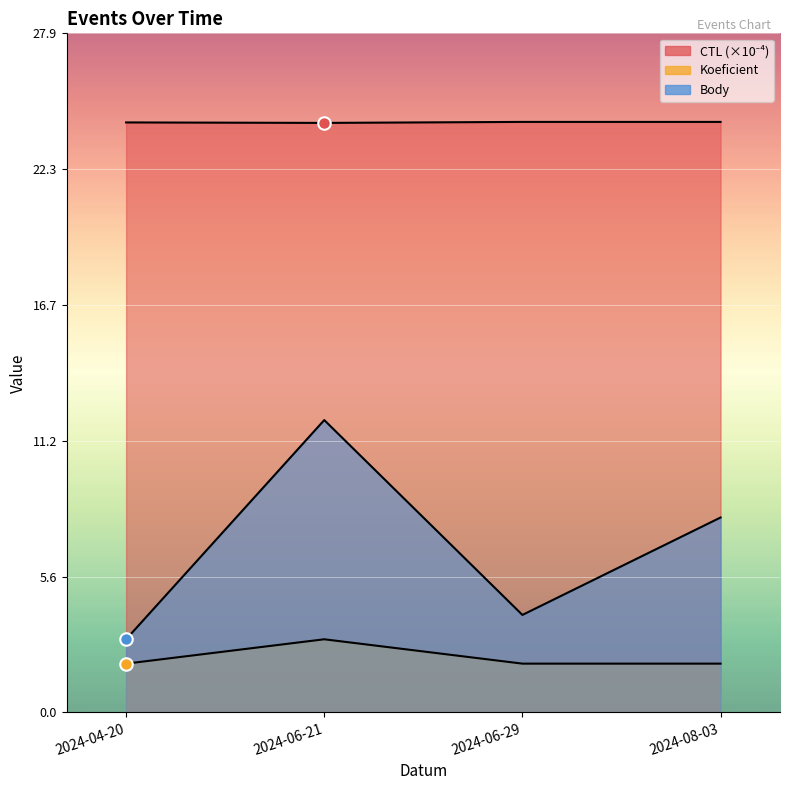

How many Body values are between 4 and 12?

3